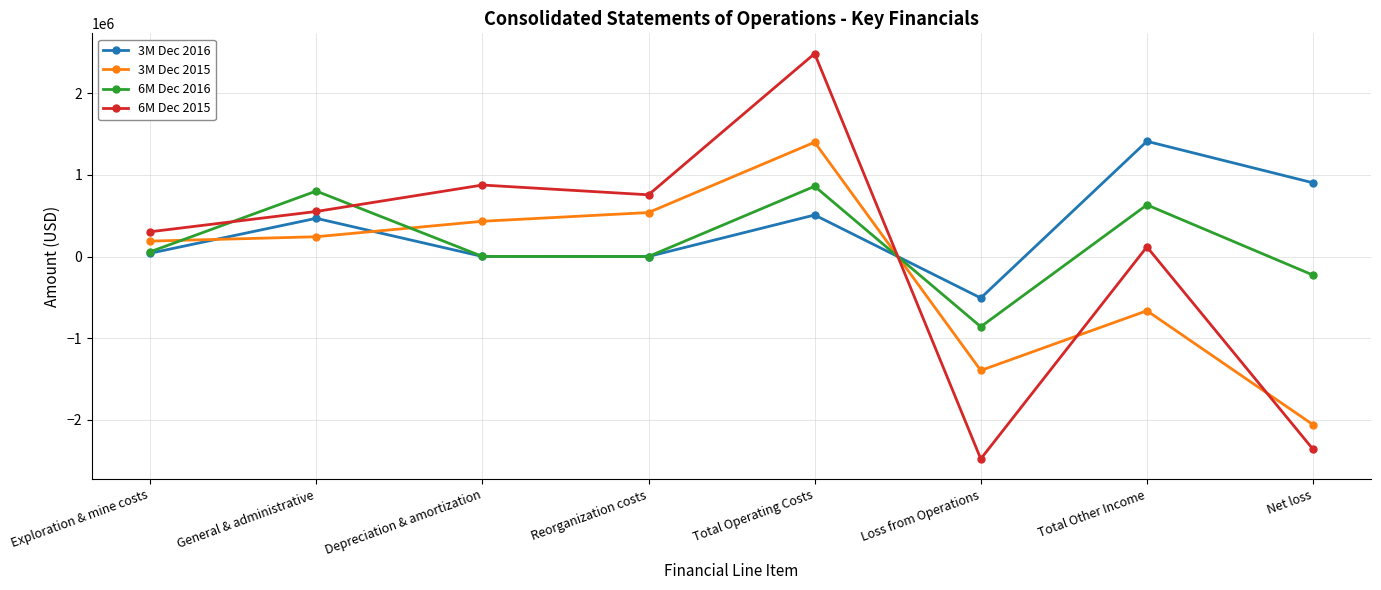

True or false: 6M Dec 2016 has a value of 962 at Depreciation & amortization.

True